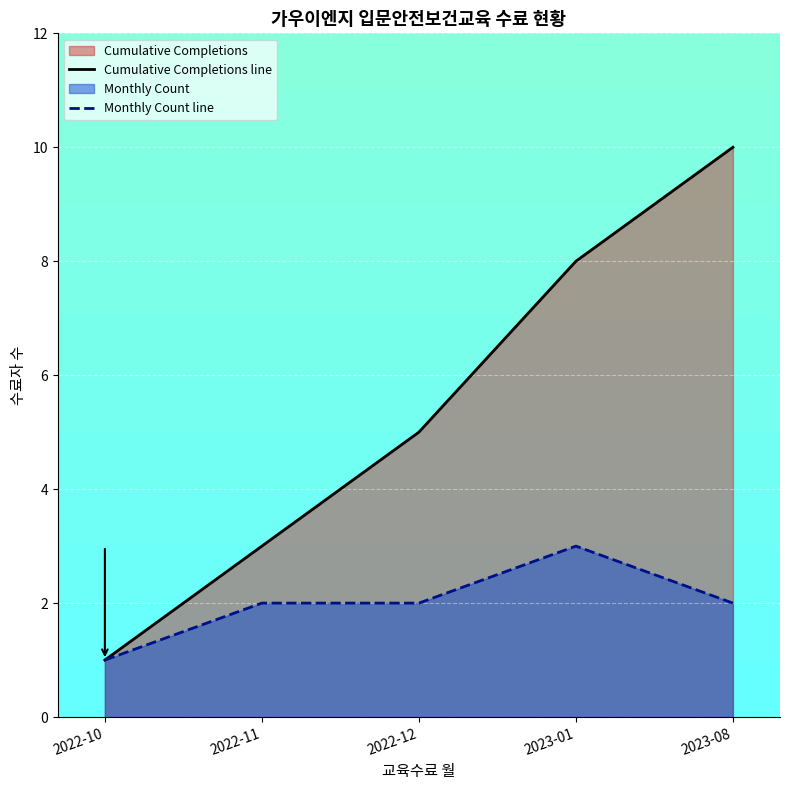

Reading left to right, extract all data points from this chart.

Cumulative Completions line: 2022-10=1	2022-11=3	2022-12=5	2023-01=8	2023-08=10
Monthly Count line: 2022-10=1	2022-11=2	2022-12=2	2023-01=3	2023-08=2